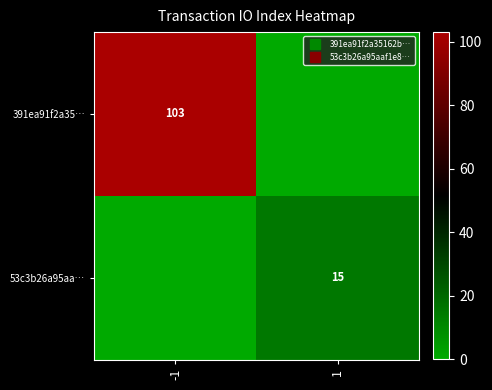

At how many categories does at least one series exceed 49?

1